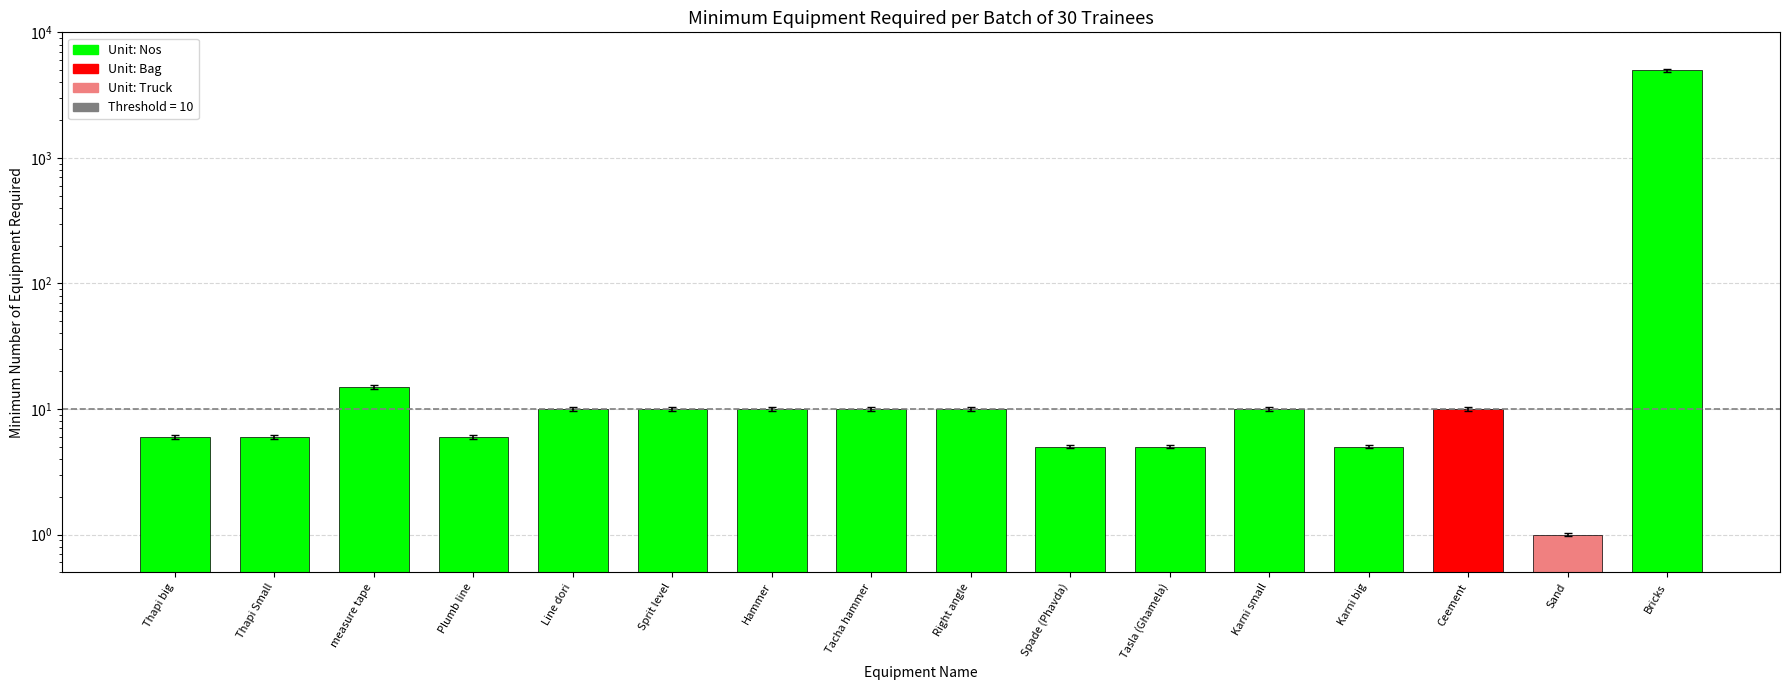

What is the label of the 15th bar from the right?

Thapi Small